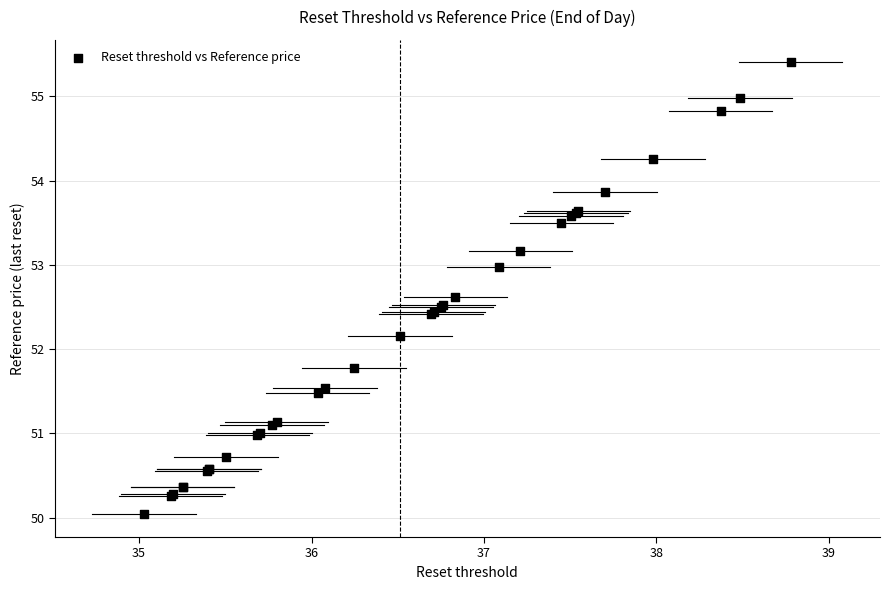

What Y value in the scatter plot is closest to 52?

52.2